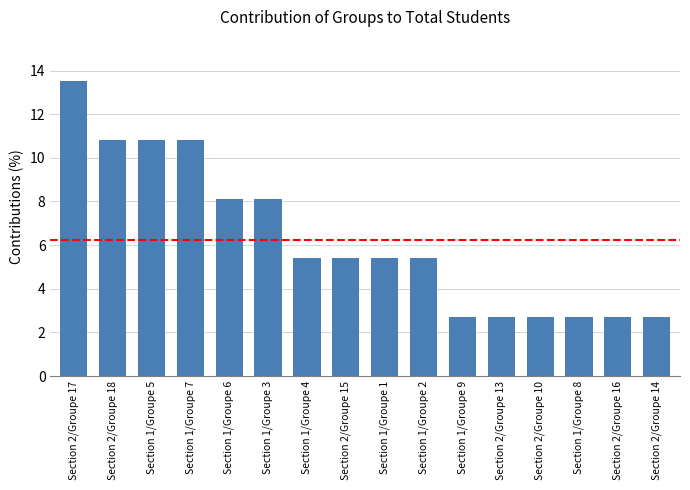

Reading right to left, extract all data points from this chart.

Section 2/Groupe 14=2.7	Section 2/Groupe 16=2.7	Section 1/Groupe 8=2.7	Section 2/Groupe 10=2.7	Section 2/Groupe 13=2.7	Section 1/Groupe 9=2.7	Section 1/Groupe 2=5.4	Section 1/Groupe 1=5.4	Section 2/Groupe 15=5.4	Section 1/Groupe 4=5.4	Section 1/Groupe 3=8.1	Section 1/Groupe 6=8.1	Section 1/Groupe 7=10.8	Section 1/Groupe 5=10.8	Section 2/Groupe 18=10.8	Section 2/Groupe 17=13.5